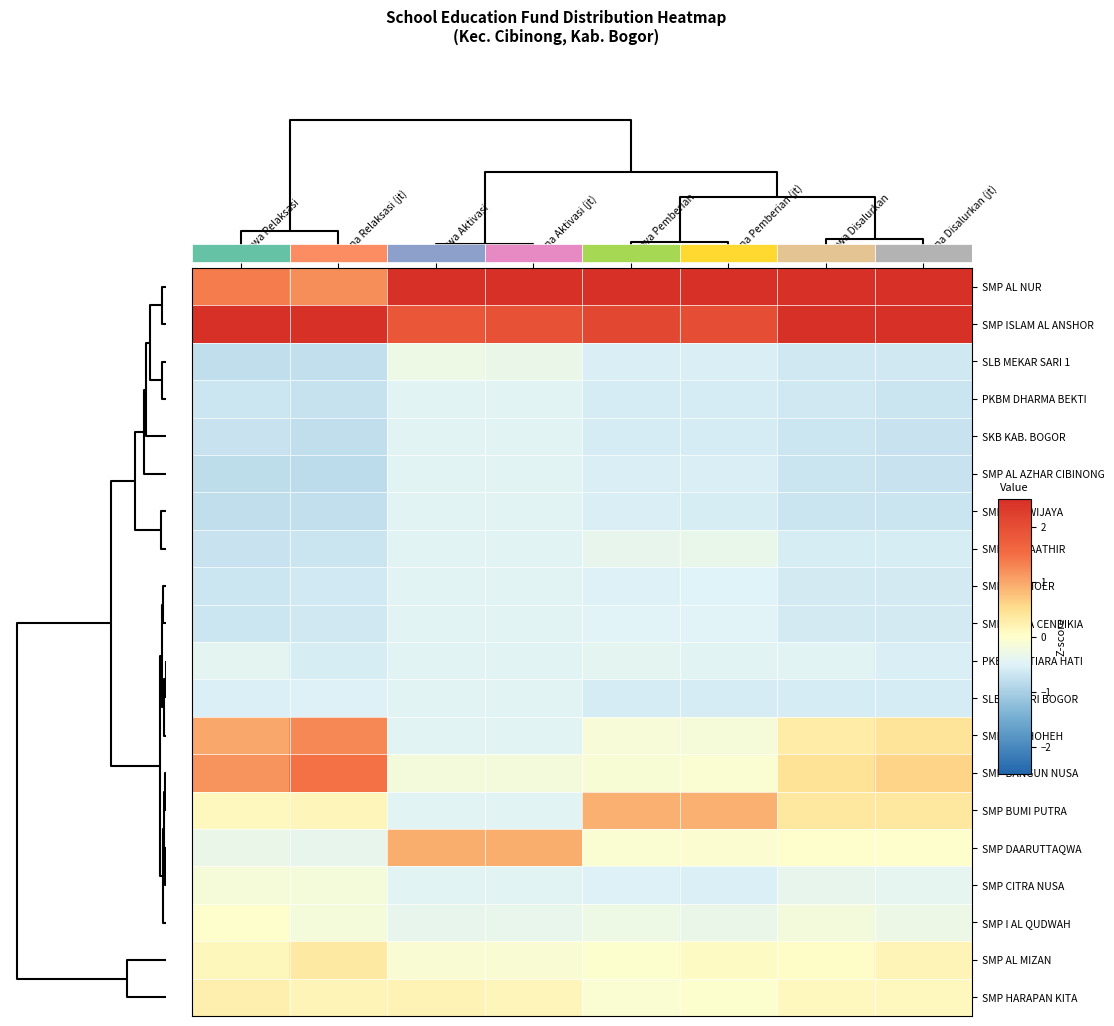

Reading left to right, transcribe all the data shown in this chart.

SMP AL NUR: Siswa Relaksasi=1.4	Dana Relaksasi (jt)=1.2	Siswa Aktivasi=3.6	Dana Aktivasi (jt)=3.5	Siswa Pemberian=3.4	Dana Pemberian (jt)=3.4	Siswa Disalurkan=2.8	Dana Disalurkan (jt)=2.8
SMP ISLAM AL ANSHOR: Siswa Relaksasi=3.3	Dana Relaksasi (jt)=3.1	Siswa Aktivasi=1.9	Dana Aktivasi (jt)=1.9	Siswa Pemberian=2.1	Dana Pemberian (jt)=2.0	Siswa Disalurkan=2.8	Dana Disalurkan (jt)=2.7
SLB MEKAR SARI 1: Siswa Relaksasi=-0.8	Dana Relaksasi (jt)=-0.8	Siswa Aktivasi=-0.3	Dana Aktivasi (jt)=-0.3	Siswa Pemberian=-0.6	Dana Pemberian (jt)=-0.6	Siswa Disalurkan=-0.7	Dana Disalurkan (jt)=-0.7
PKBM DHARMA BEKTI: Siswa Relaksasi=-0.7	Dana Relaksasi (jt)=-0.7	Siswa Aktivasi=-0.5	Dana Aktivasi (jt)=-0.5	Siswa Pemberian=-0.6	Dana Pemberian (jt)=-0.6	Siswa Disalurkan=-0.7	Dana Disalurkan (jt)=-0.7
SKB KAB. BOGOR: Siswa Relaksasi=-0.7	Dana Relaksasi (jt)=-0.8	Siswa Aktivasi=-0.5	Dana Aktivasi (jt)=-0.5	Siswa Pemberian=-0.6	Dana Pemberian (jt)=-0.6	Siswa Disalurkan=-0.7	Dana Disalurkan (jt)=-0.7
SMP AL AZHAR CIBINONG: Siswa Relaksasi=-0.8	Dana Relaksasi (jt)=-0.8	Siswa Aktivasi=-0.5	Dana Aktivasi (jt)=-0.5	Siswa Pemberian=-0.6	Dana Pemberian (jt)=-0.6	Siswa Disalurkan=-0.7	Dana Disalurkan (jt)=-0.7
SMP EKA WIJAYA: Siswa Relaksasi=-0.8	Dana Relaksasi (jt)=-0.8	Siswa Aktivasi=-0.5	Dana Aktivasi (jt)=-0.5	Siswa Pemberian=-0.6	Dana Pemberian (jt)=-0.6	Siswa Disalurkan=-0.7	Dana Disalurkan (jt)=-0.7
SMP AL- FAATHIR: Siswa Relaksasi=-0.7	Dana Relaksasi (jt)=-0.7	Siswa Aktivasi=-0.5	Dana Aktivasi (jt)=-0.5	Siswa Pemberian=-0.4	Dana Pemberian (jt)=-0.3	Siswa Disalurkan=-0.6	Dana Disalurkan (jt)=-0.6
SMP AL KHOER: Siswa Relaksasi=-0.7	Dana Relaksasi (jt)=-0.6	Siswa Aktivasi=-0.5	Dana Aktivasi (jt)=-0.5	Siswa Pemberian=-0.5	Dana Pemberian (jt)=-0.5	Siswa Disalurkan=-0.6	Dana Disalurkan (jt)=-0.6
SMP CIPTA CENDIKIA: Siswa Relaksasi=-0.7	Dana Relaksasi (jt)=-0.7	Siswa Aktivasi=-0.5	Dana Aktivasi (jt)=-0.5	Siswa Pemberian=-0.5	Dana Pemberian (jt)=-0.5	Siswa Disalurkan=-0.6	Dana Disalurkan (jt)=-0.6
PKBM MUTIARA HATI: Siswa Relaksasi=-0.4	Dana Relaksasi (jt)=-0.6	Siswa Aktivasi=-0.5	Dana Aktivasi (jt)=-0.5	Siswa Pemberian=-0.4	Dana Pemberian (jt)=-0.5	Siswa Disalurkan=-0.5	Dana Disalurkan (jt)=-0.6
SLB NEGERI BOGOR: Siswa Relaksasi=-0.5	Dana Relaksasi (jt)=-0.5	Siswa Aktivasi=-0.5	Dana Aktivasi (jt)=-0.5	Siswa Pemberian=-0.6	Dana Pemberian (jt)=-0.6	Siswa Disalurkan=-0.6	Dana Disalurkan (jt)=-0.6
SMP AS SHOHEH: Siswa Relaksasi=1.0	Dana Relaksasi (jt)=1.3	Siswa Aktivasi=-0.5	Dana Aktivasi (jt)=-0.5	Siswa Pemberian=-0.1	Dana Pemberian (jt)=-0.1	Siswa Disalurkan=0.3	Dana Disalurkan (jt)=0.4
SMP BANGUN NUSA: Siswa Relaksasi=1.2	Dana Relaksasi (jt)=1.5	Siswa Aktivasi=-0.2	Dana Aktivasi (jt)=-0.2	Siswa Pemberian=-0.1	Dana Pemberian (jt)=-0.1	Siswa Disalurkan=0.4	Dana Disalurkan (jt)=0.6
SMP BUMI PUTRA: Siswa Relaksasi=0.1	Dana Relaksasi (jt)=0.2	Siswa Aktivasi=-0.5	Dana Aktivasi (jt)=-0.5	Siswa Pemberian=0.9	Dana Pemberian (jt)=0.9	Siswa Disalurkan=0.4	Dana Disalurkan (jt)=0.4
SMP DAARUTTAQWA: Siswa Relaksasi=-0.3	Dana Relaksasi (jt)=-0.4	Siswa Aktivasi=0.9	Dana Aktivasi (jt)=0.9	Siswa Pemberian=-0.1	Dana Pemberian (jt)=-0.1	Siswa Disalurkan=-0.0	Dana Disalurkan (jt)=-0.0
SMP CITRA NUSA: Siswa Relaksasi=-0.1	Dana Relaksasi (jt)=-0.2	Siswa Aktivasi=-0.5	Dana Aktivasi (jt)=-0.5	Siswa Pemberian=-0.5	Dana Pemberian (jt)=-0.5	Siswa Disalurkan=-0.4	Dana Disalurkan (jt)=-0.4
SMP I AL QUDWAH: Siswa Relaksasi=-0.0	Dana Relaksasi (jt)=-0.2	Siswa Aktivasi=-0.4	Dana Aktivasi (jt)=-0.4	Siswa Pemberian=-0.3	Dana Pemberian (jt)=-0.3	Siswa Disalurkan=-0.2	Dana Disalurkan (jt)=-0.3
SMP AL MIZAN: Siswa Relaksasi=0.1	Dana Relaksasi (jt)=0.3	Siswa Aktivasi=-0.1	Dana Aktivasi (jt)=-0.1	Siswa Pemberian=-0.0	Dana Pemberian (jt)=0.1	Siswa Disalurkan=0.0	Dana Disalurkan (jt)=0.2
SMP HARAPAN KITA: Siswa Relaksasi=0.2	Dana Relaksasi (jt)=0.2	Siswa Aktivasi=0.2	Dana Aktivasi (jt)=0.2	Siswa Pemberian=-0.1	Dana Pemberian (jt)=-0.0	Siswa Disalurkan=0.1	Dana Disalurkan (jt)=0.1